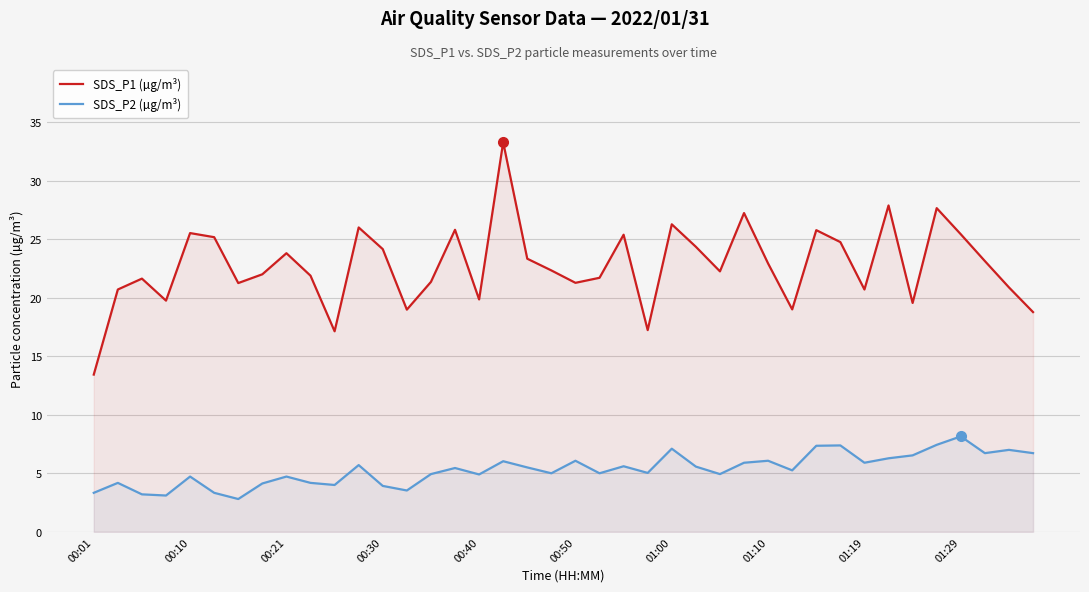

Which has a higher value, 17 or 15?

17